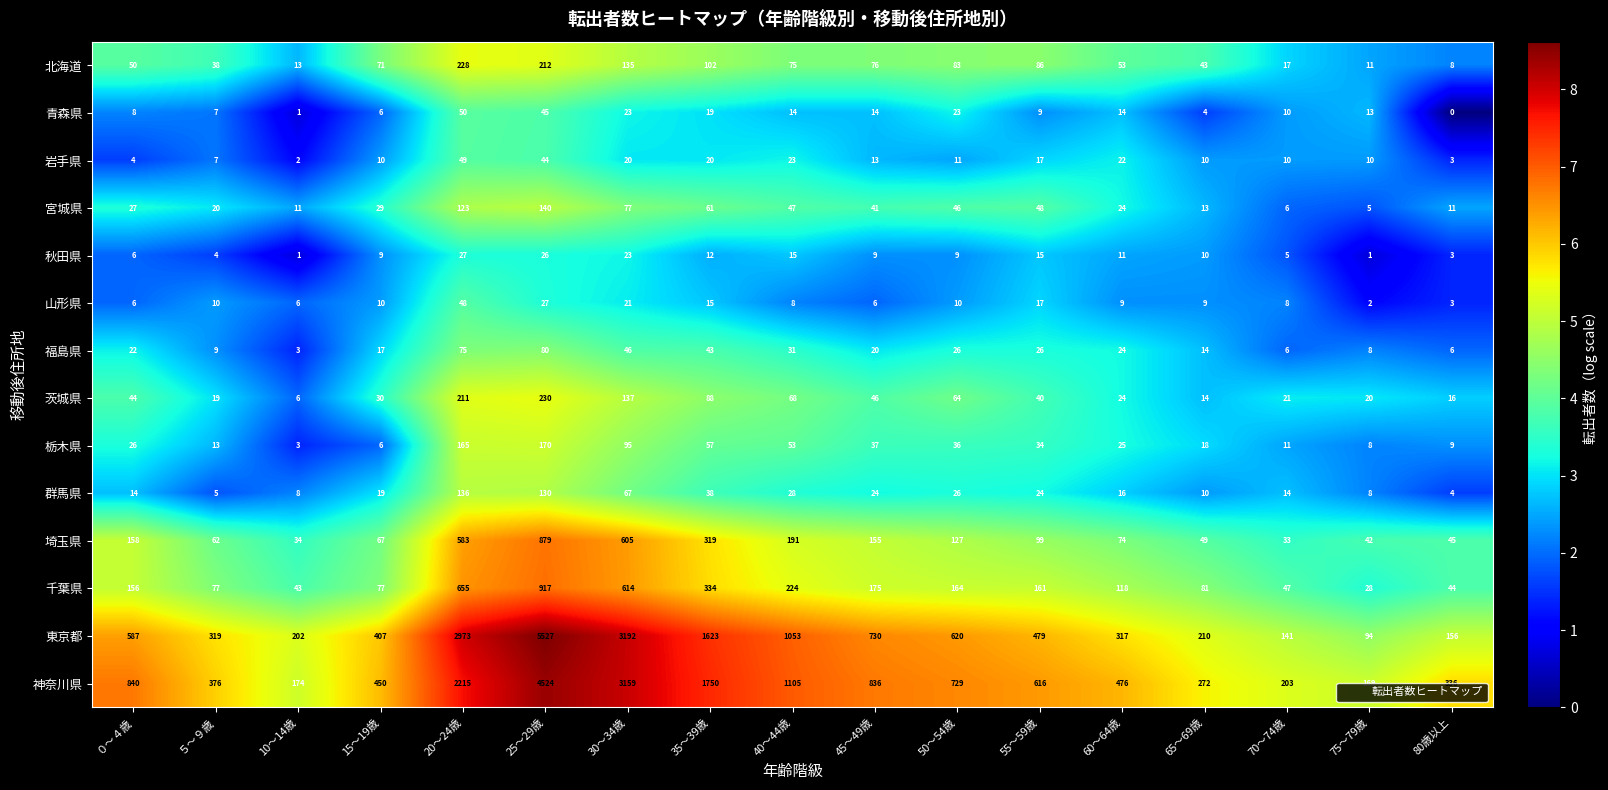

Which series changed the most between 50～54歳 and 60～64歳?

東京都